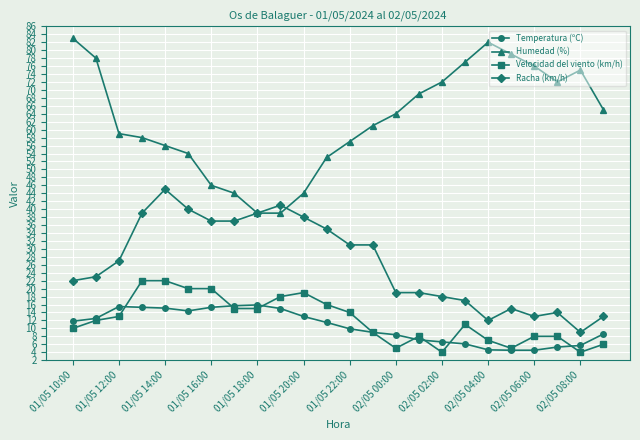

How many lines are shown in the chart?

4